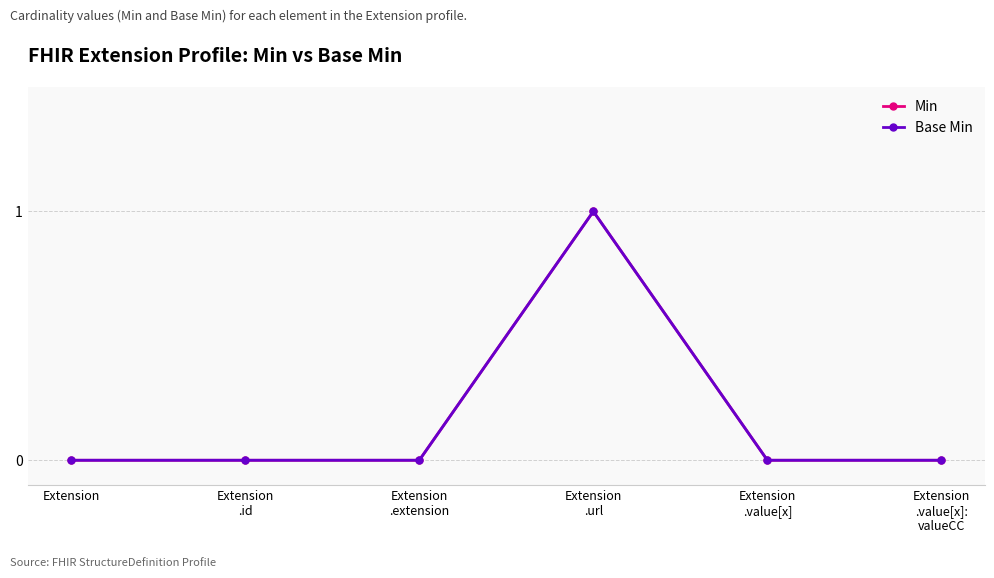

Is the value of Base Min at Extension
.id greater than the value of Min at Extension
.extension?

No